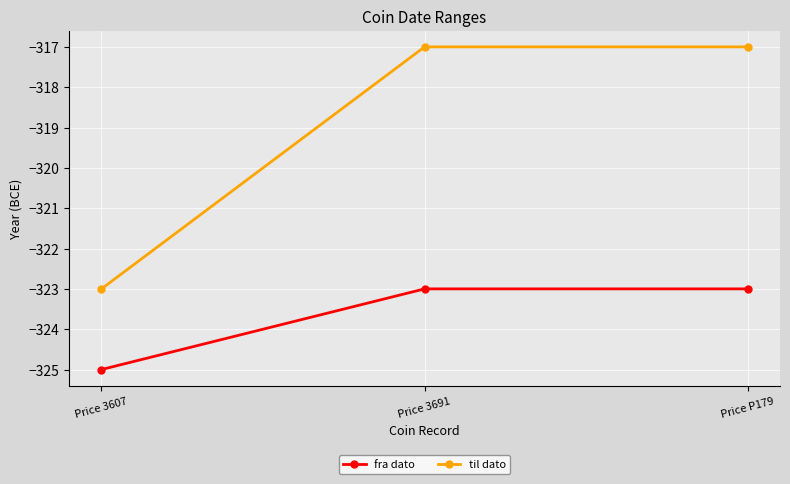

What is the sum of the til dato values at Price 3607 and Price P179?

-640